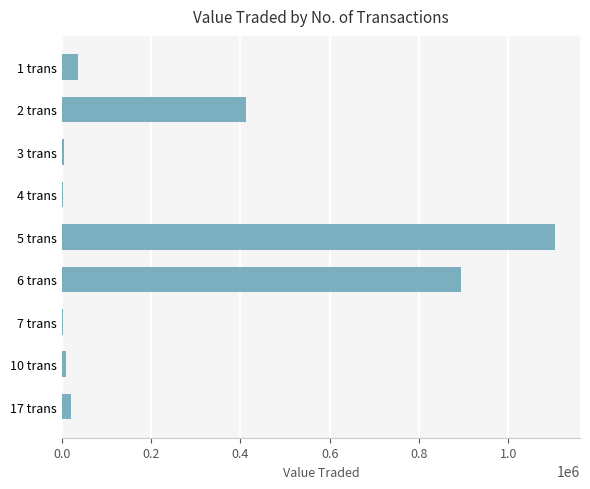

The value at 5 trans is 1830442. True or false?

False